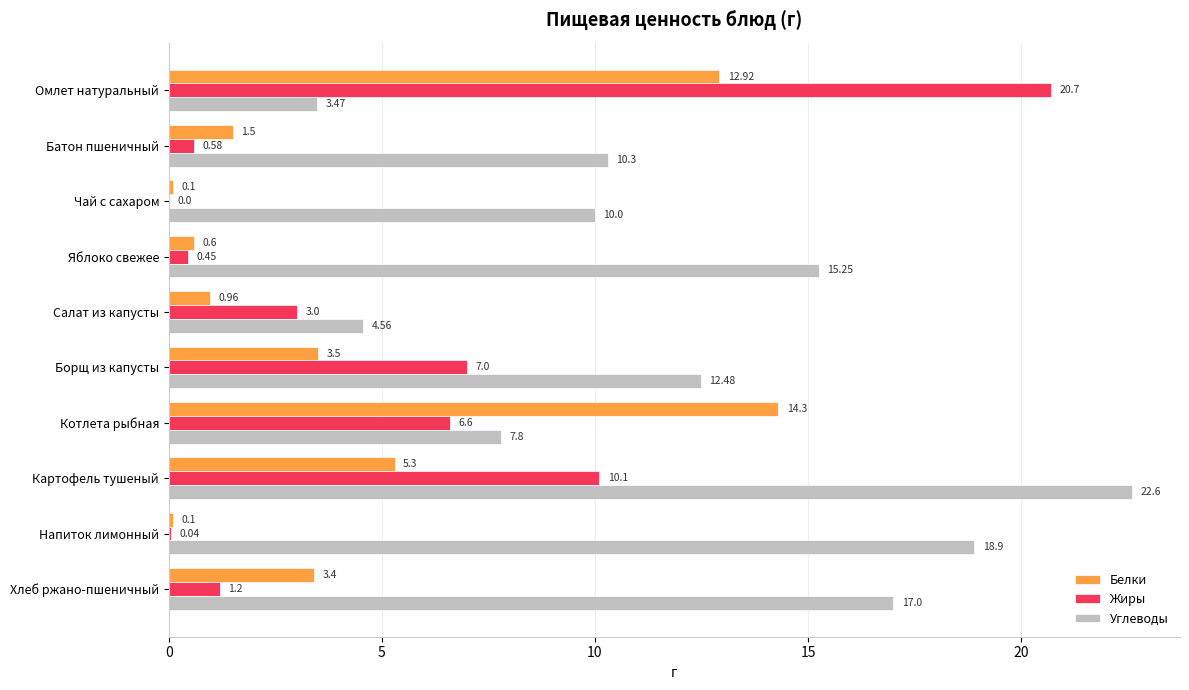

Between Борщ из капусты and Котлета рыбная, which series saw the biggest shift?

Белки